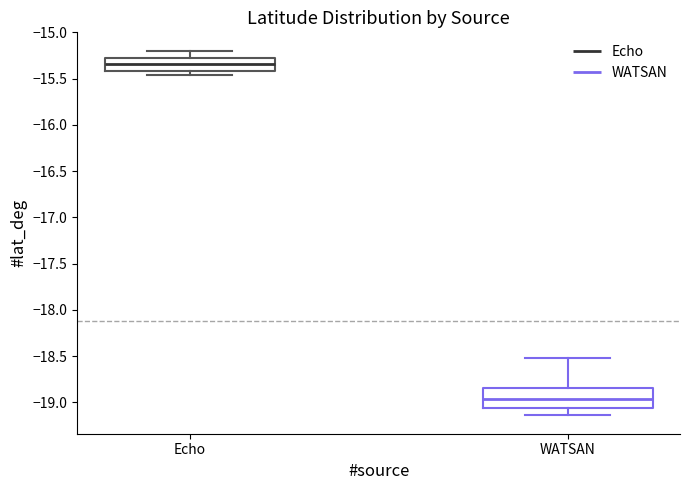

Which box has the lowest median line?

WATSAN